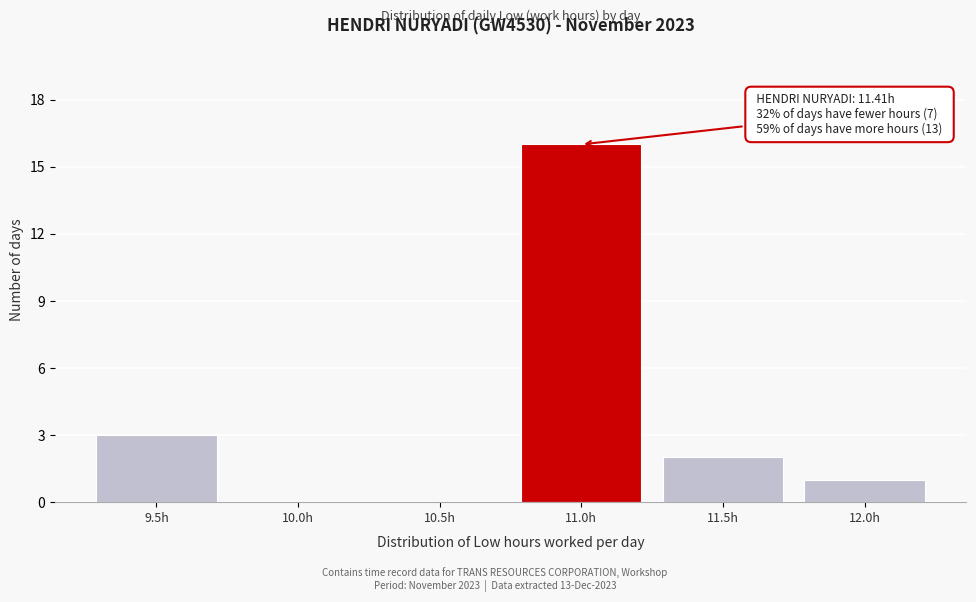

Reading left to right, list all the values displayed in this chart.

9.5h=3	10.0h=0	10.5h=0	11.0h=16	11.5h=2	12.0h=1